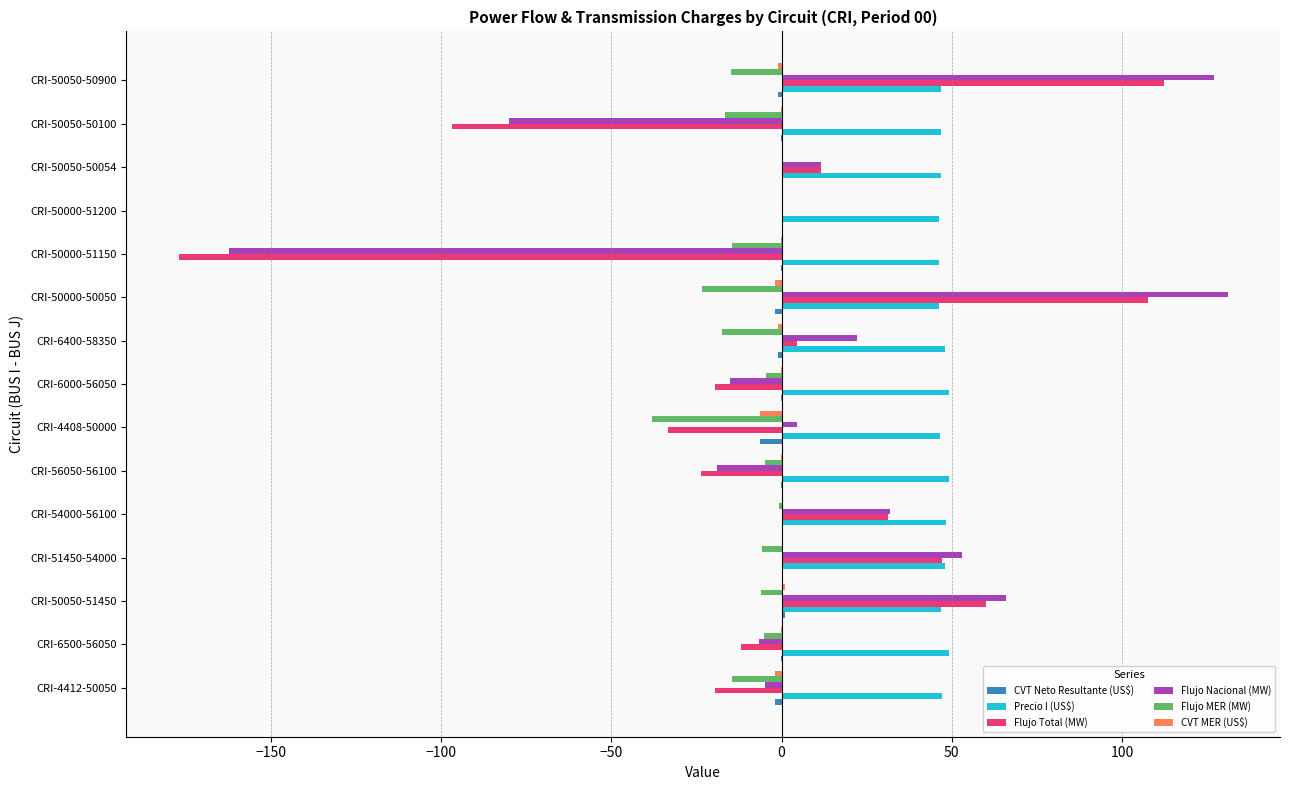

What is the sum of all Precio I (US$) values?

711.5